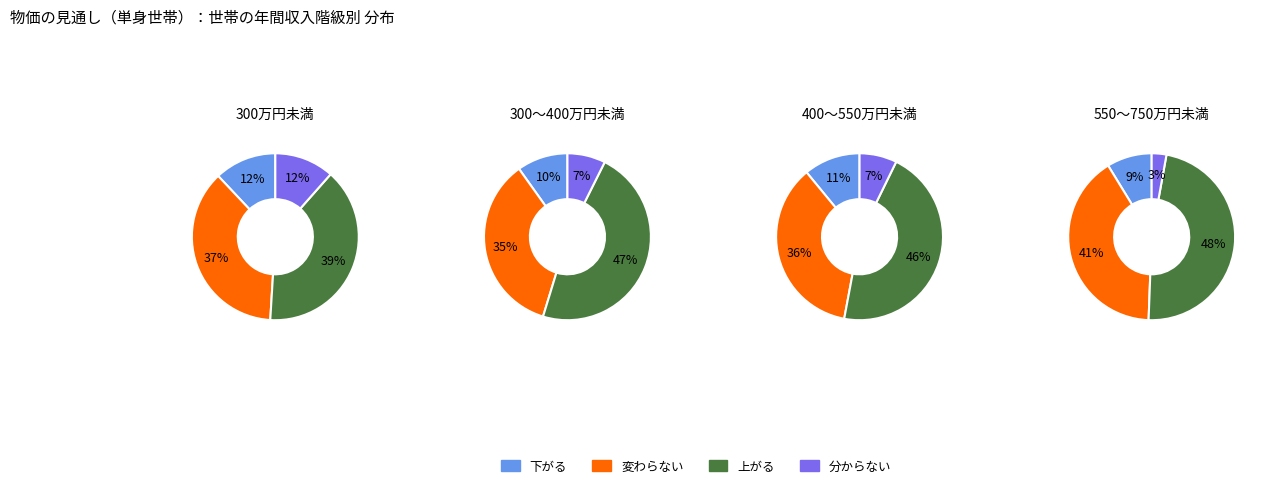

Combined, do 1 and 2 account for over 50%?

No